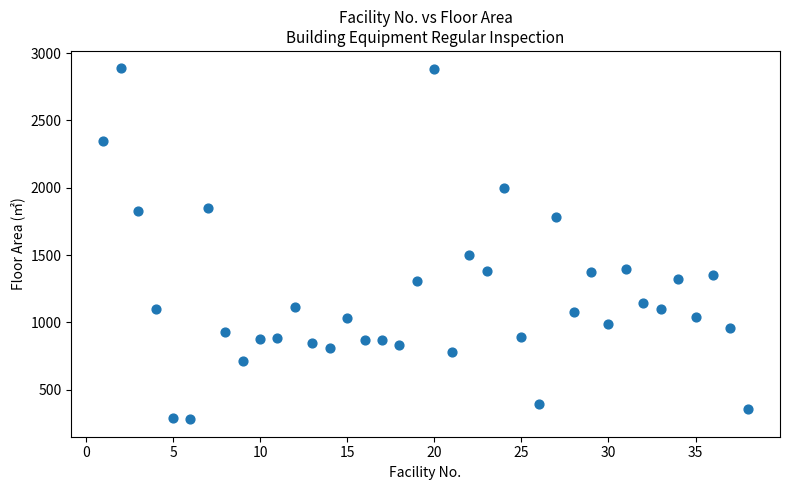

What Y value in the scatter plot is closest to 1583?

1500.0